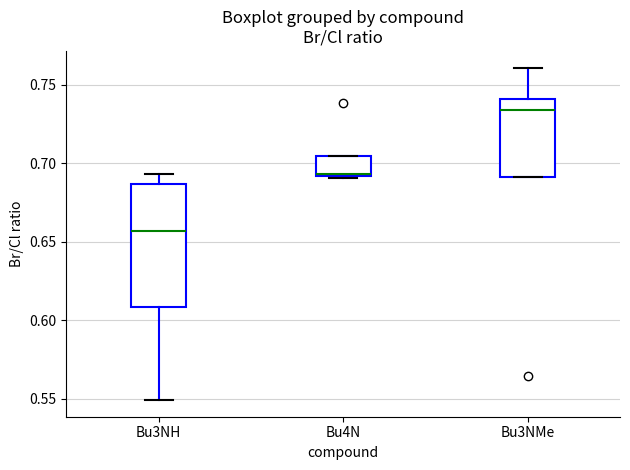

Which box has the highest median line?

Bu3NMe